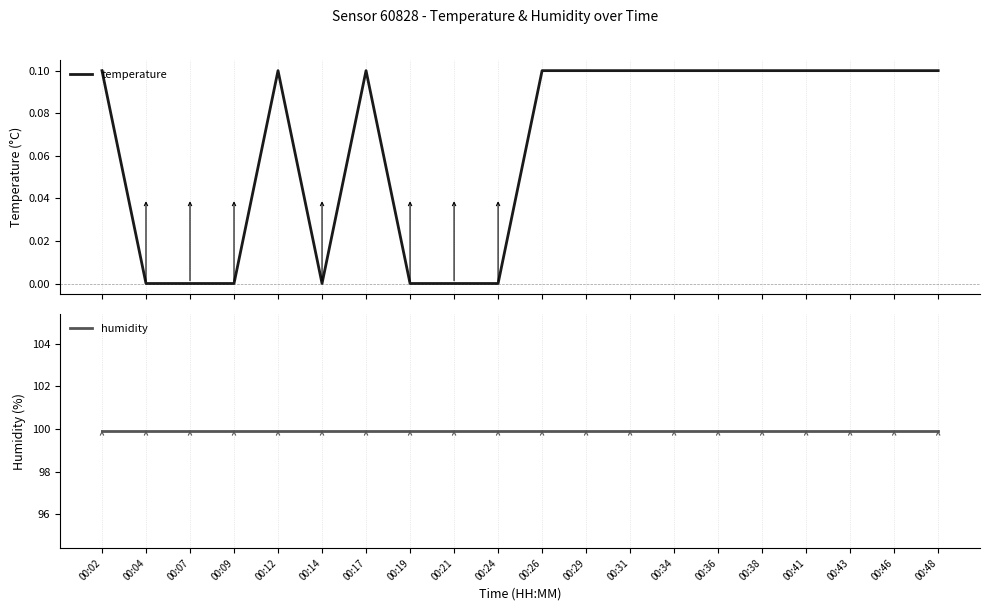

In temperature, how many points are higher than both neighbors (excluding endpoints)?

2